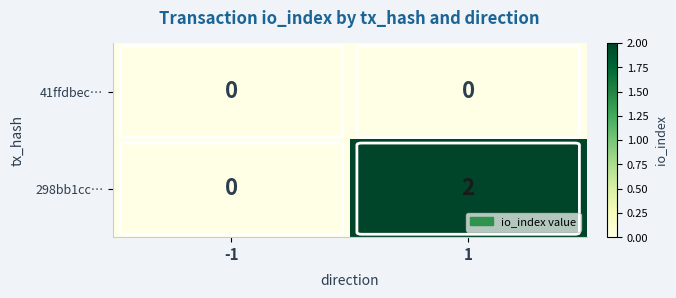

Which series has the widest spread of values?

298bb1cc…